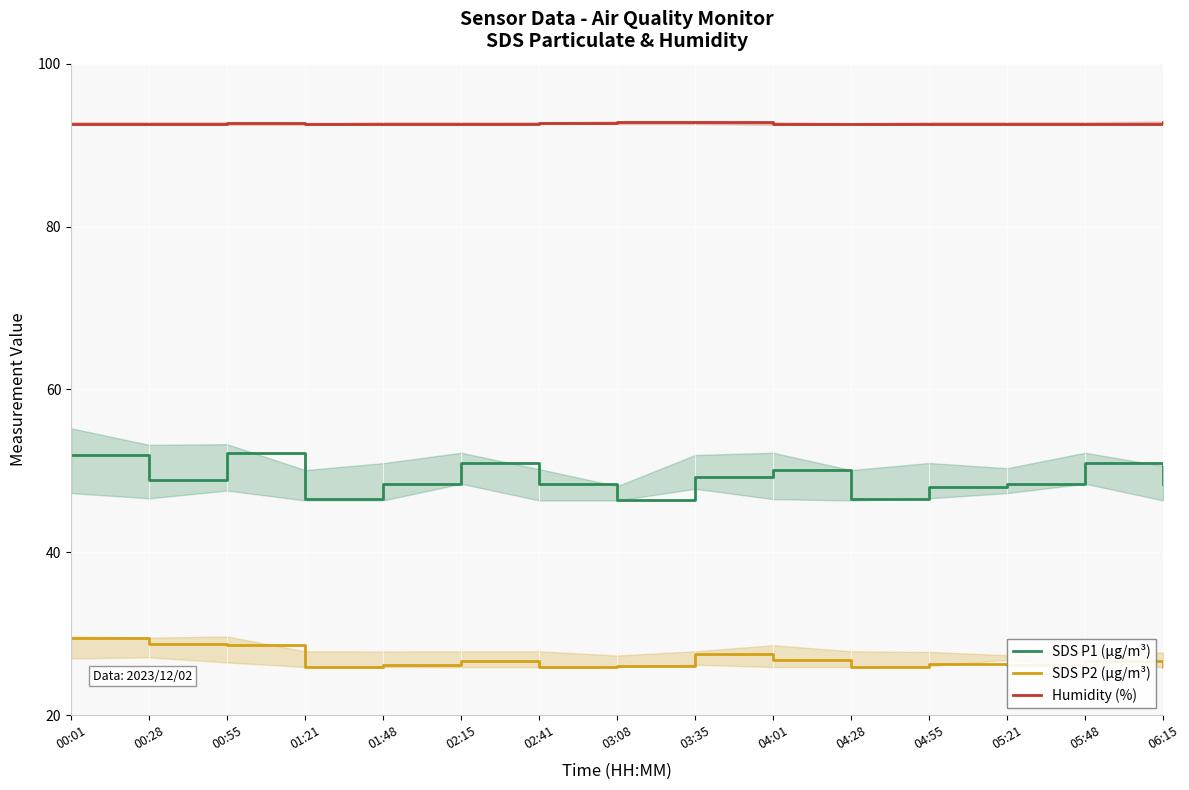

How many lines are shown in the chart?

3